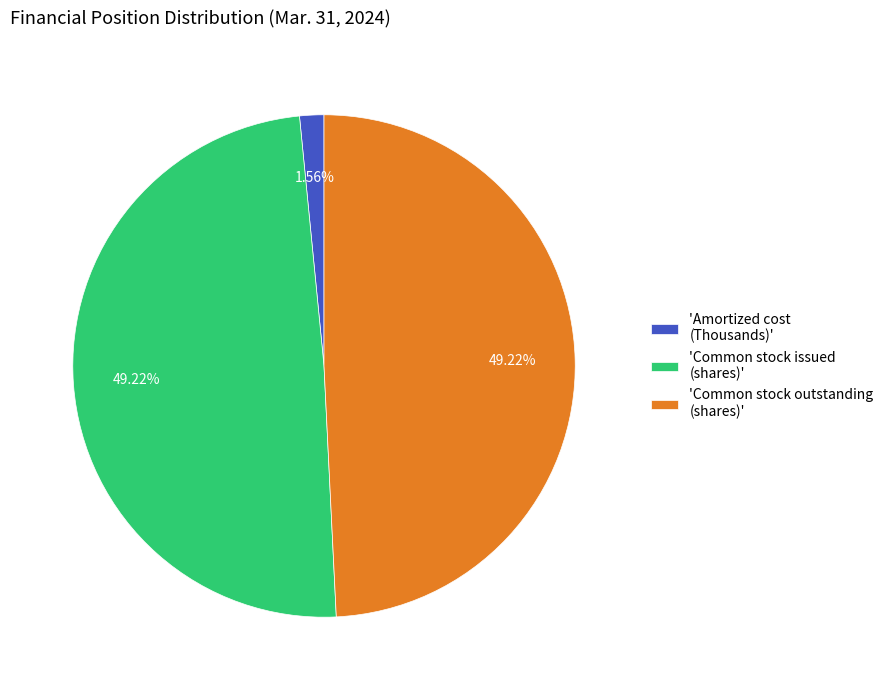

Does 'Amortized cost (Thousands)' account for over 50% of the chart?

No